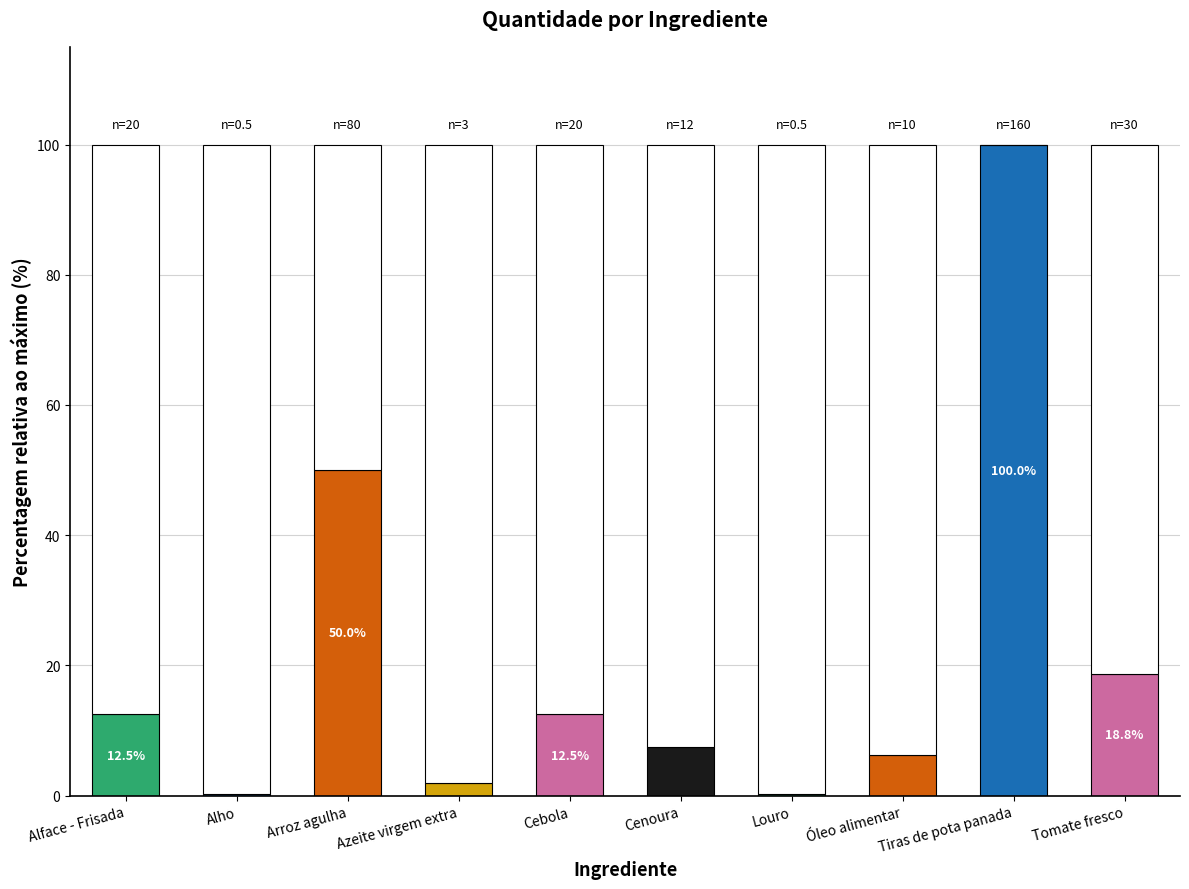

What is the difference between the values at Alho and Tiras de pota panada?

159.5